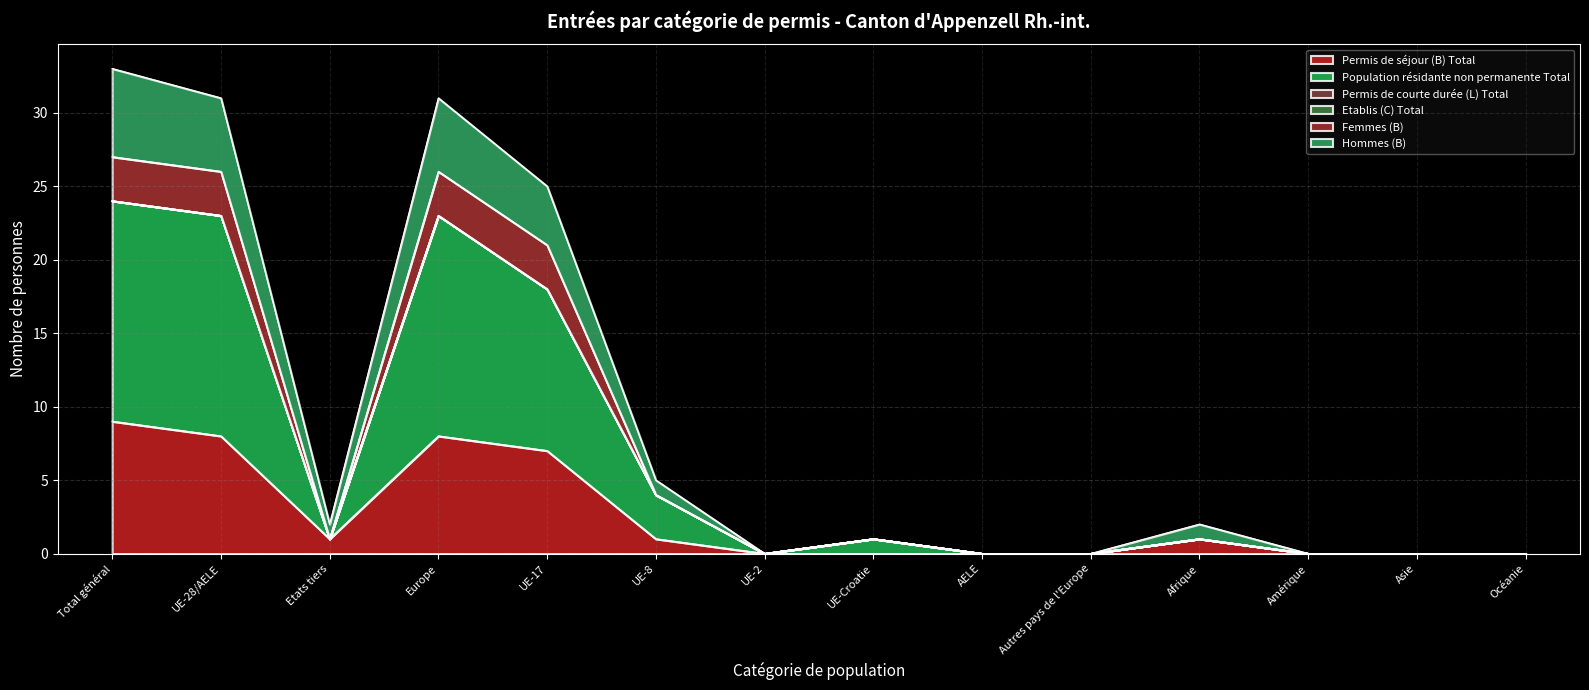

Which category has the highest value across all series?

Total général